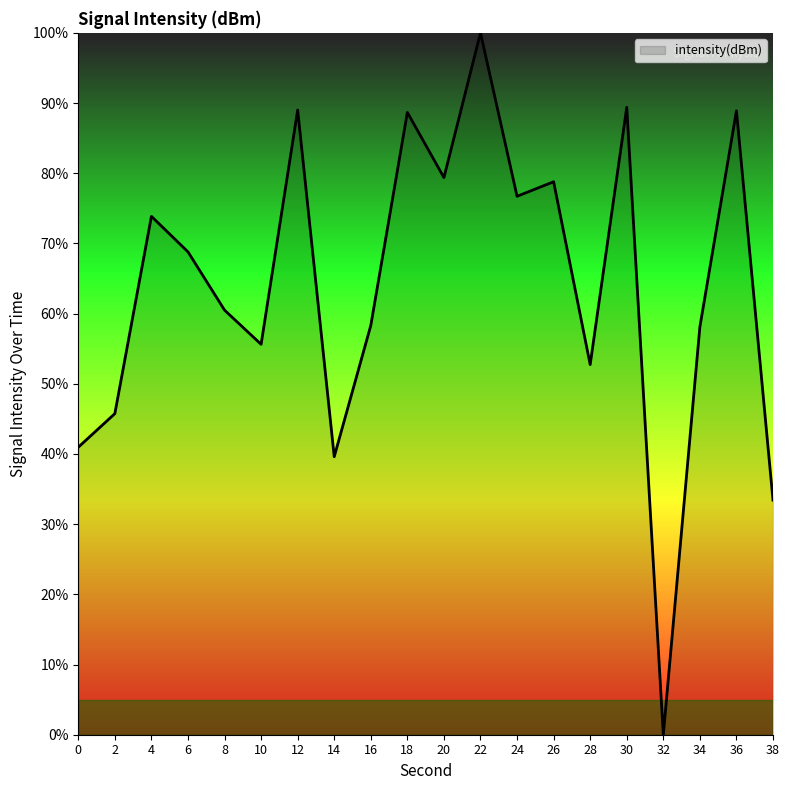

How many lines are shown in the chart?

1